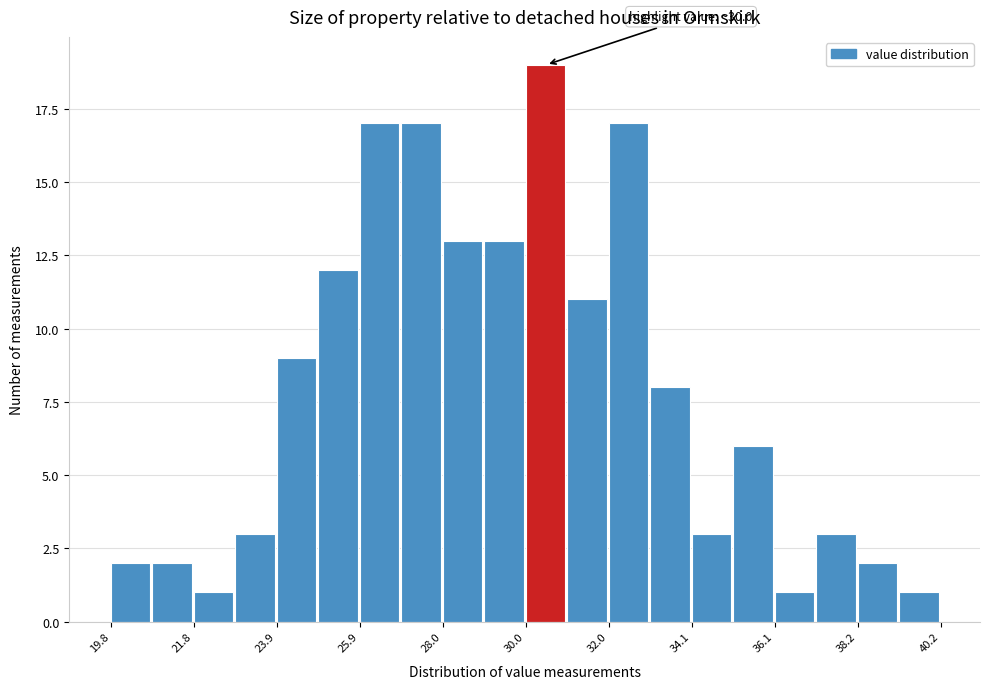

Read against the x-axis, roughly where is the centre of the tallest bar?

30.5